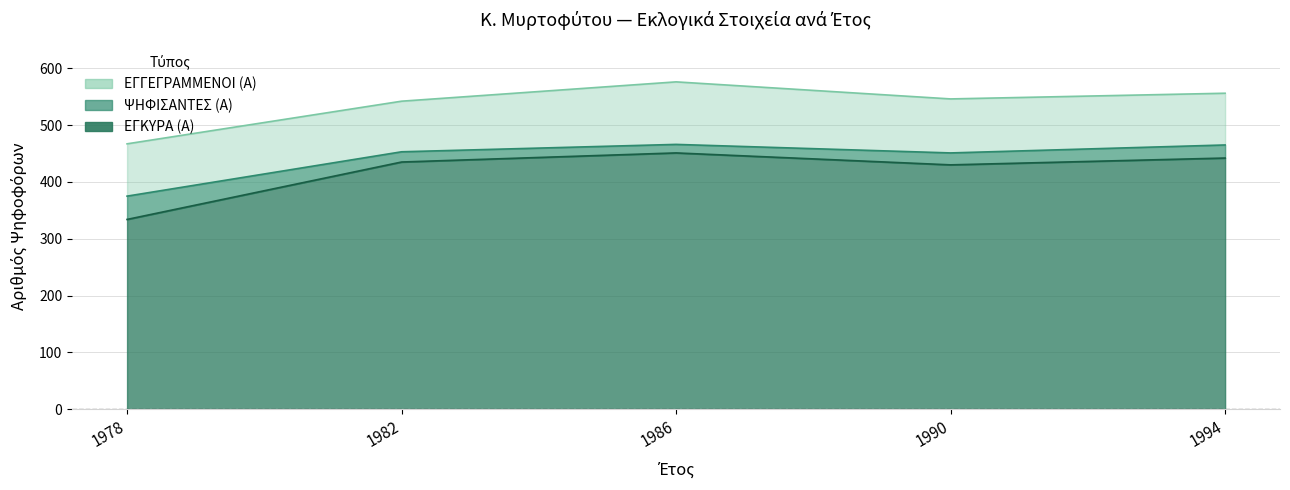

The value of ΕΓΚΥΡΑ (Α) at 1978 is 334. True or false?

True